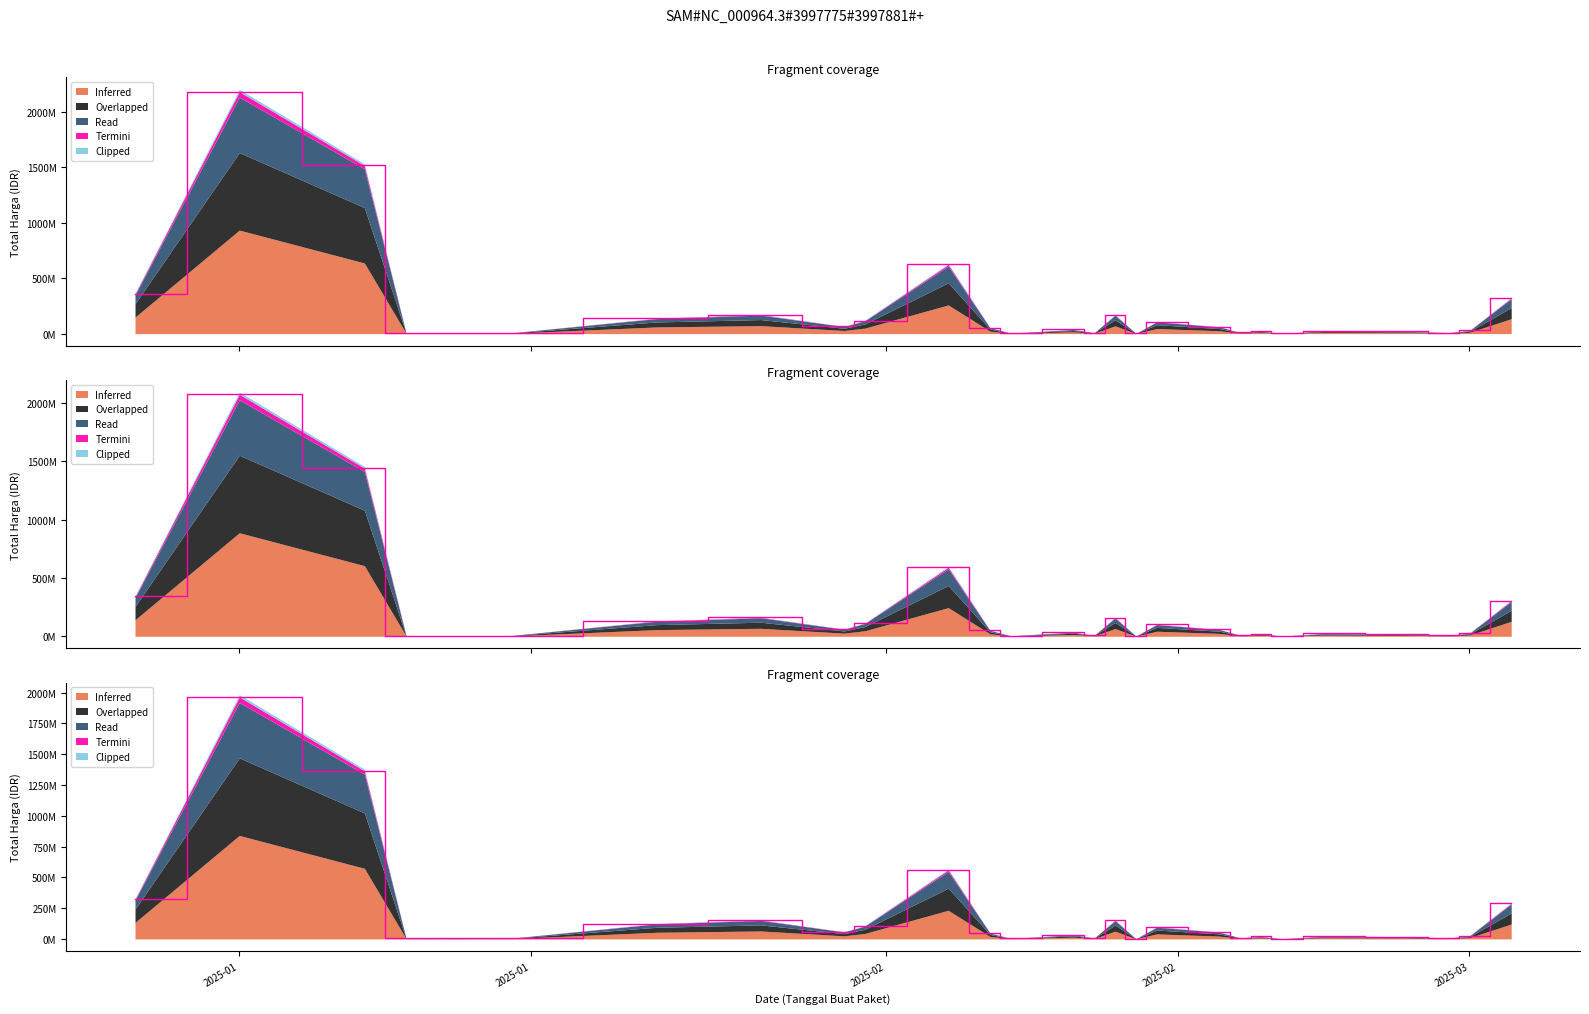

In Read, how many points are lower than both neighbors (excluding endpoints)?

8